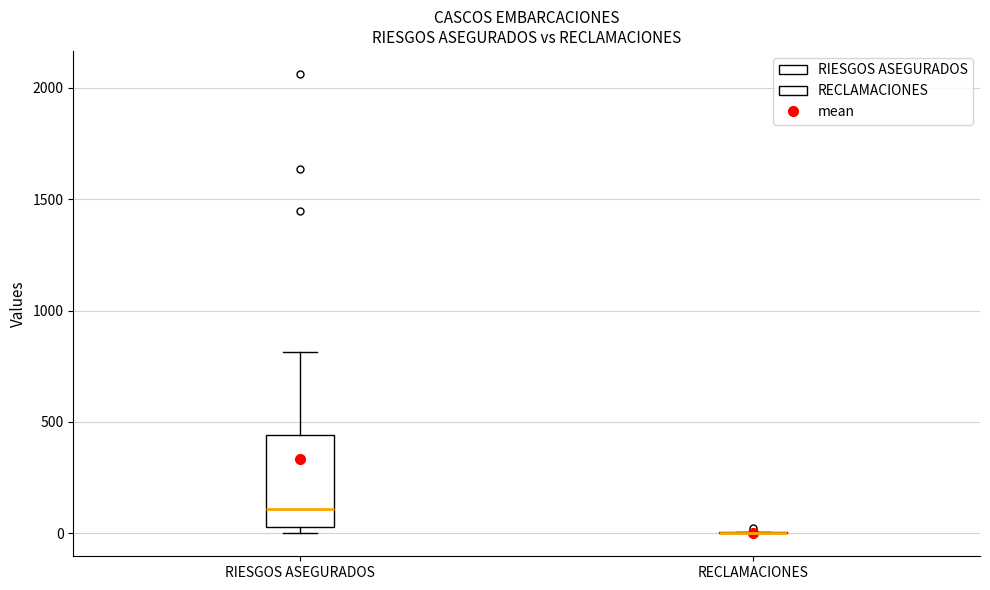

Reading left to right, transcribe this box plot: for each box, give where its median line is, the range the box spans, and where its two whiskers end, as read against the y-axis. The values are not printed on the chart, so give them approximately, as read against the axis.

RIESGOS ASEGURADOS: median 100, box 50 to 450, whiskers 0 to 800
RECLAMACIONES: box collapsed to a line at 0, whiskers 0 to 0